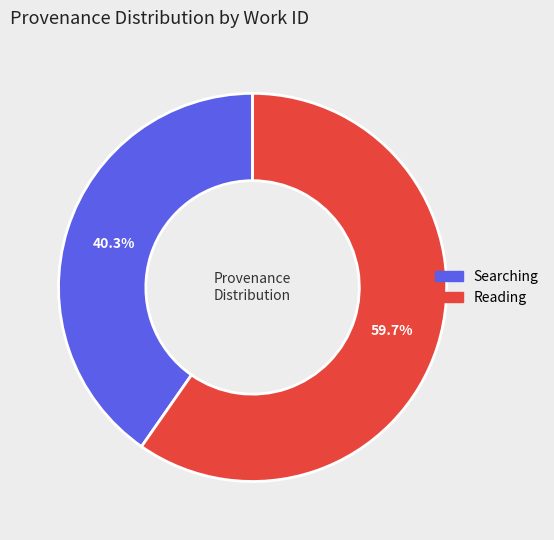

What percentage do Reading and Searching together represent?

100.0%